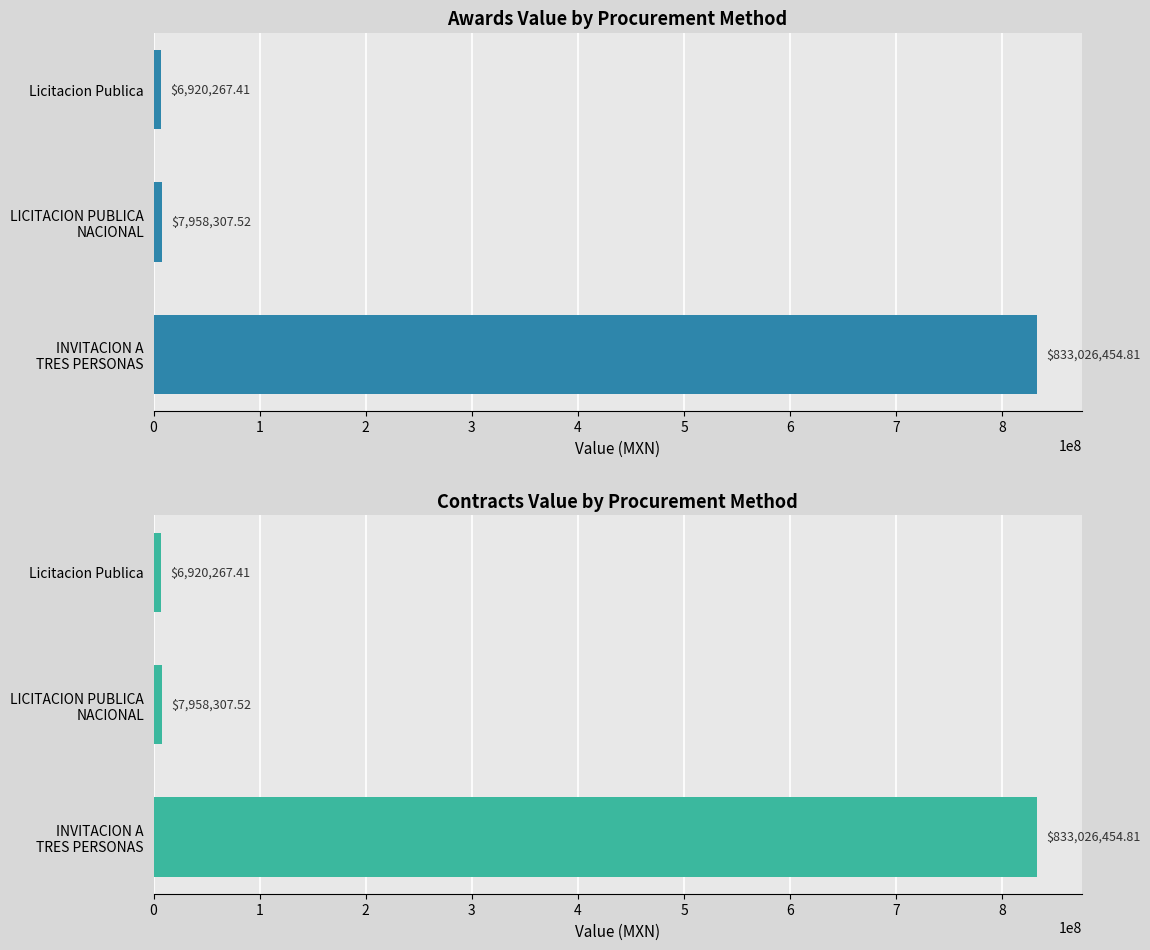

Which series has the largest total across all categories?

awards.value.amount